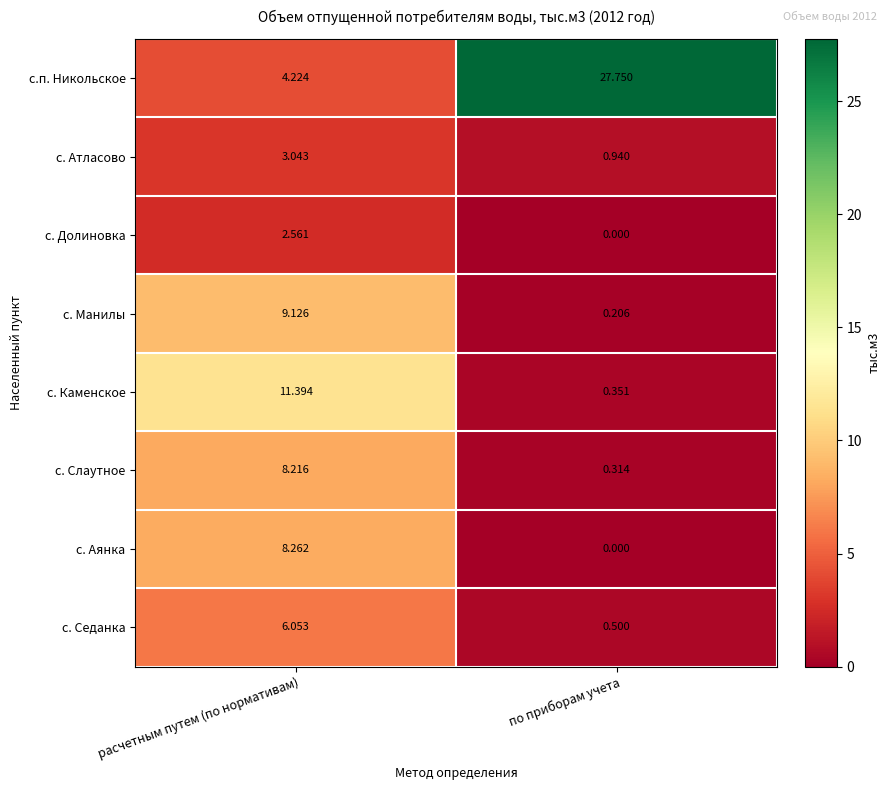

Between расчетным путем (по нормативам) and по приборам учета, which series saw the biggest shift?

с.п. Никольское